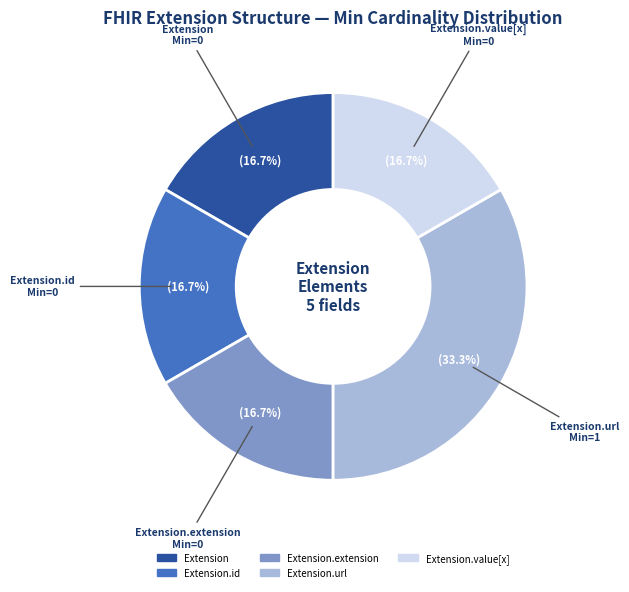

Is there any slice that represents more than half of the pie?

No